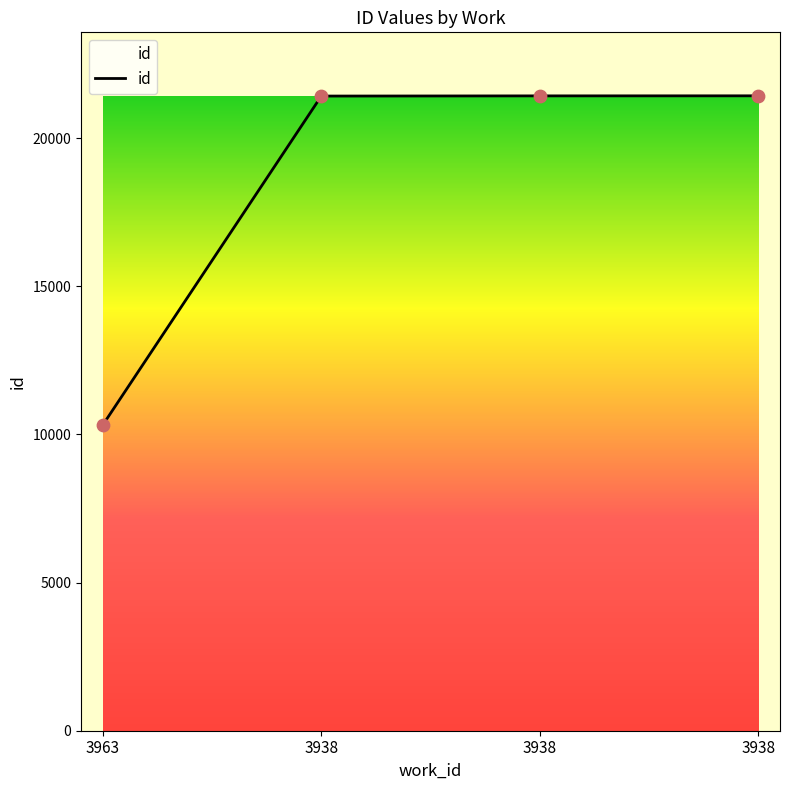

What is the change in value from 3963 to 3938?

+11107